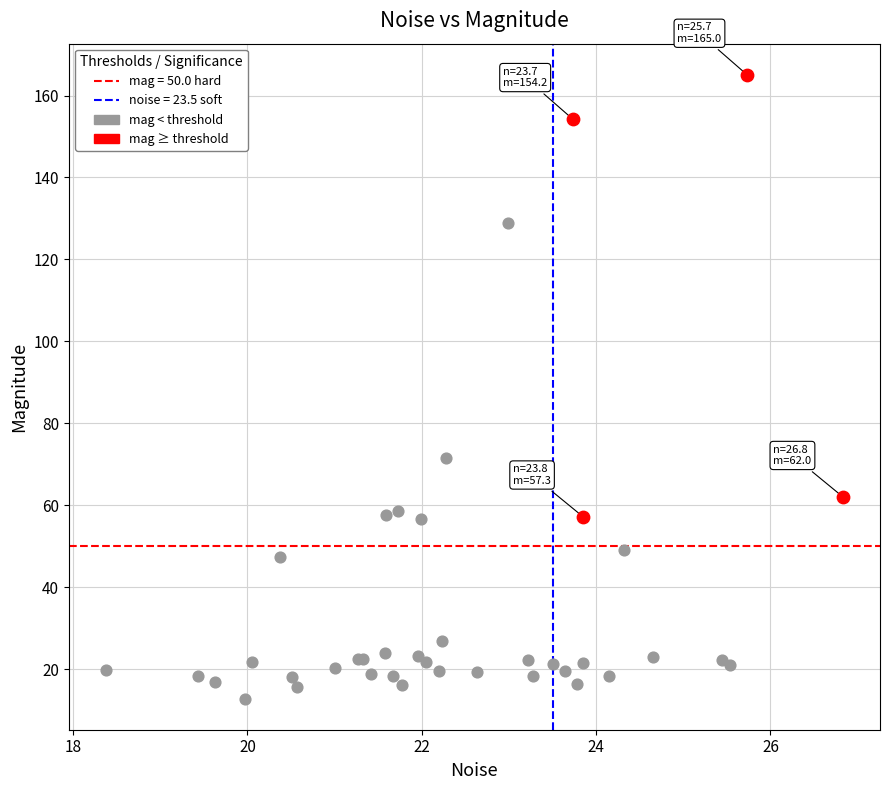

Which series reaches the maximum Y coordinate?

mag ≥ threshold